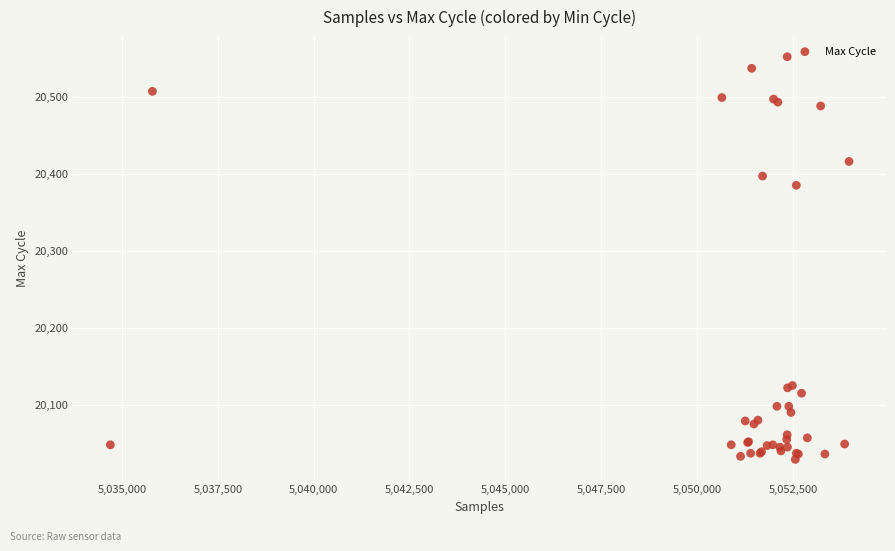

What Y value in the scatter plot is closest to 20290?

20385